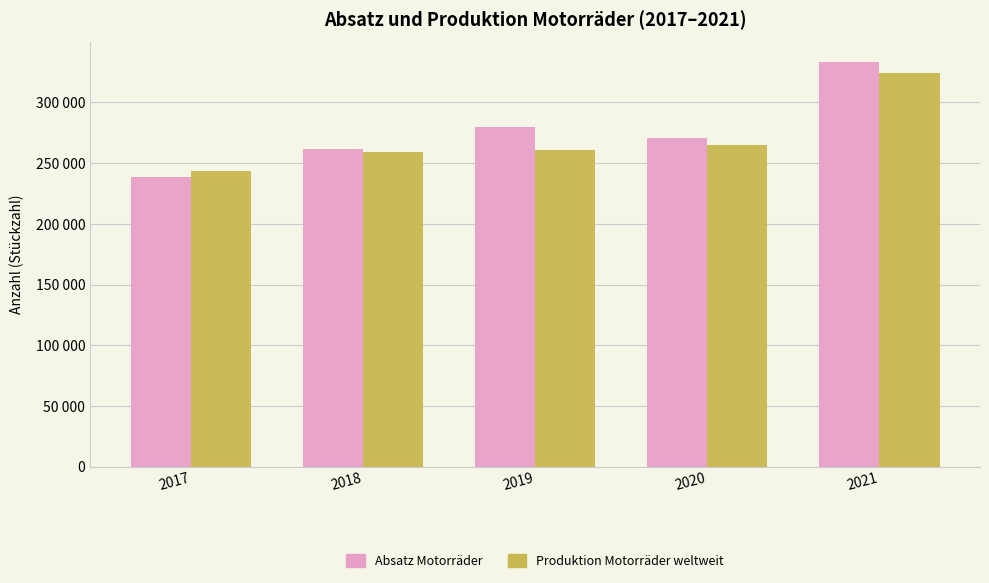

True or false: Absatz Motorräder has a value of 261454 at 2018.

True